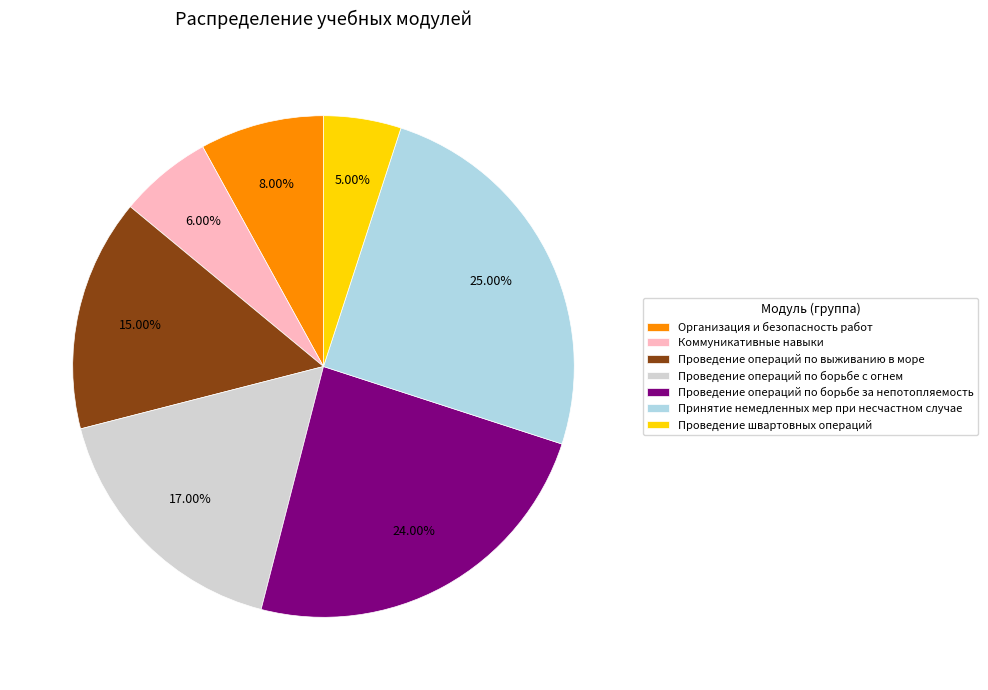

Rank the categories by value from lowest to highest.

Проведение швартовных операций, Коммуникативные навыки, Организация и безопасность работ, Проведение операций по выживанию в море, Проведение операций по борьбе с огнем, Проведение операций по борьбе за непотопляемость, Принятие немедленных мер при несчастном случае